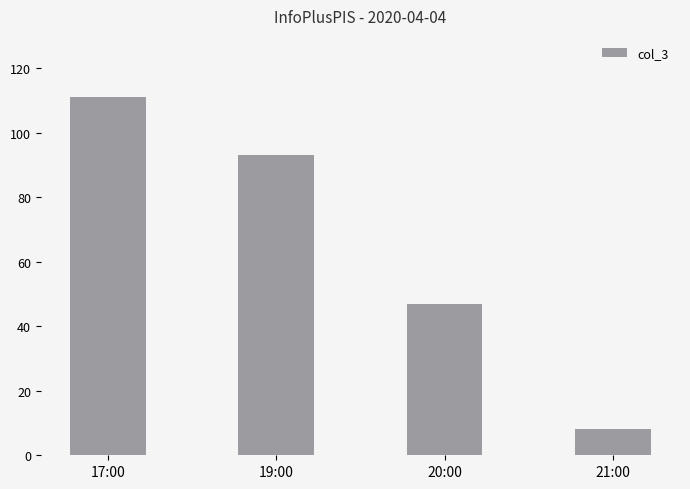

Reading right to left, transcribe all the data shown in this chart.

8	47	93	111